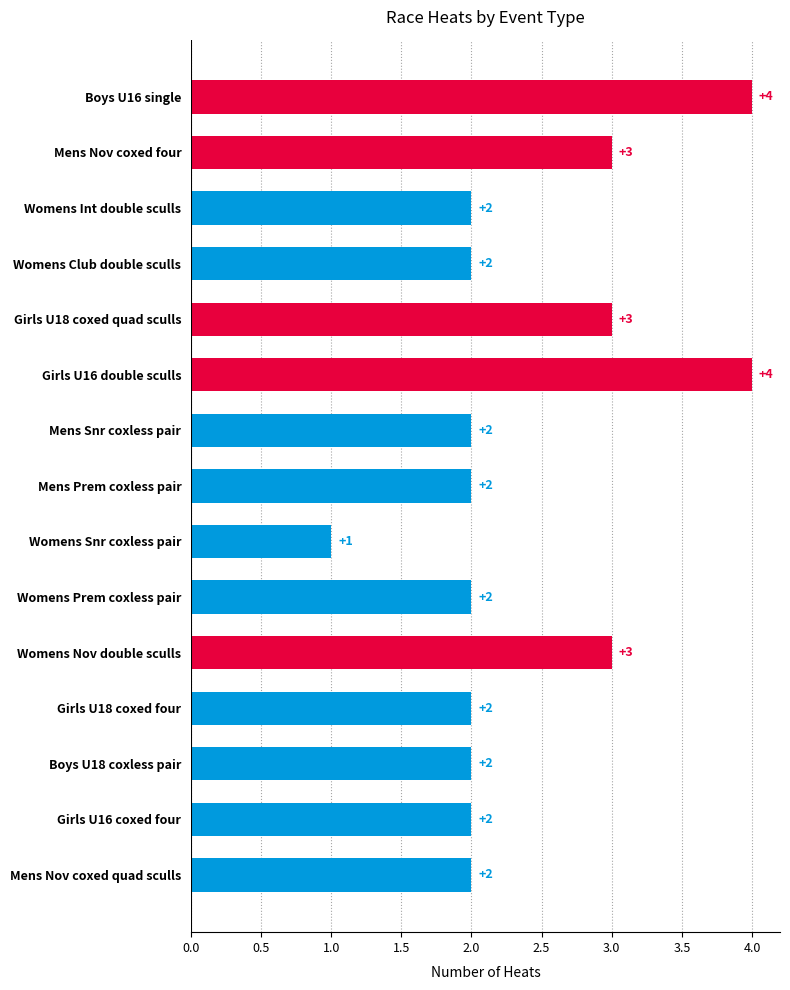

Is it true that the value at Womens Snr coxless pair is 1?

True